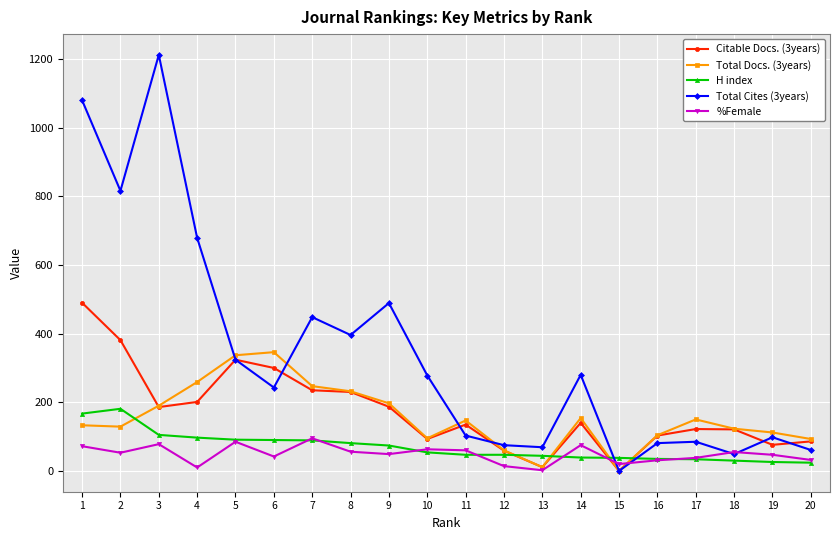

After their last crossing, which series has the higher values: H index or Total Cites (3years)?

Total Cites (3years)